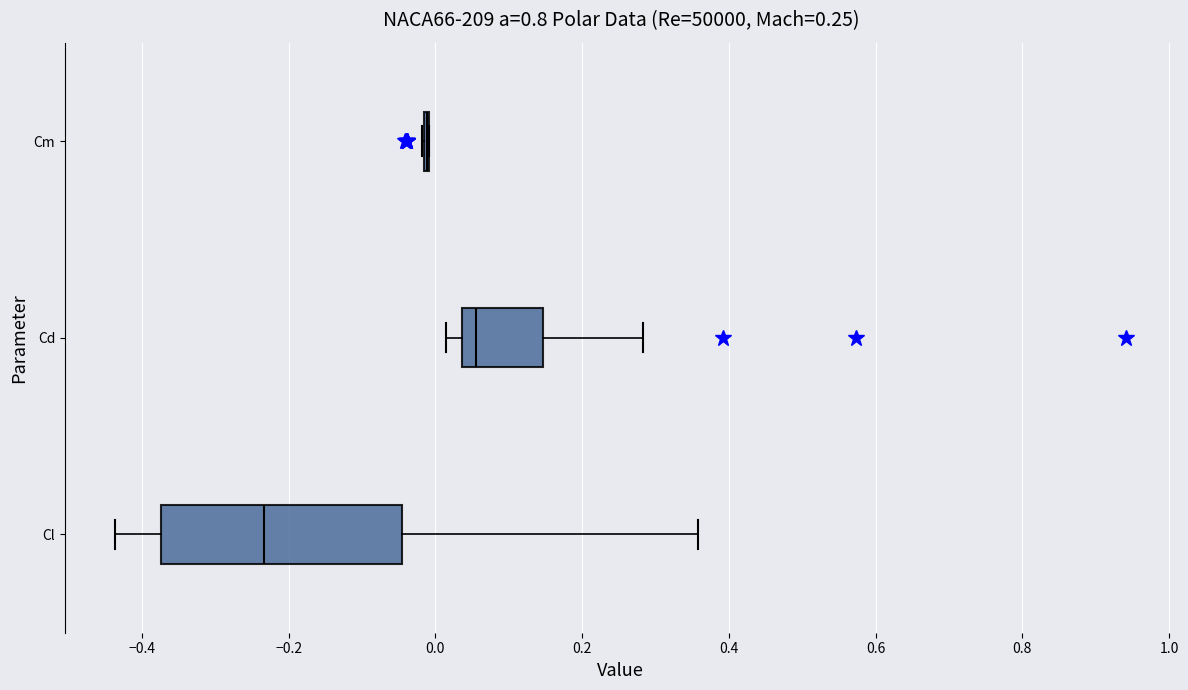

Comparing the boxes themselves (not the whiskers), which one is the widest?

Cl